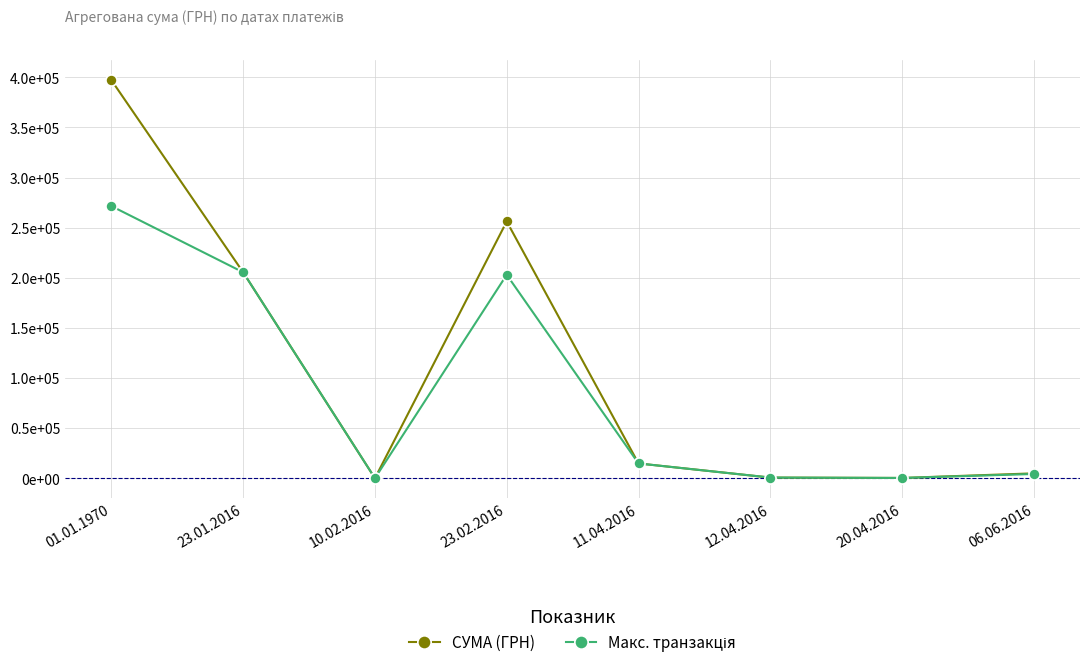

At 23.01.2016, list the series in order from smallest to largest.

СУМА (ГРН), Макс. транзакція